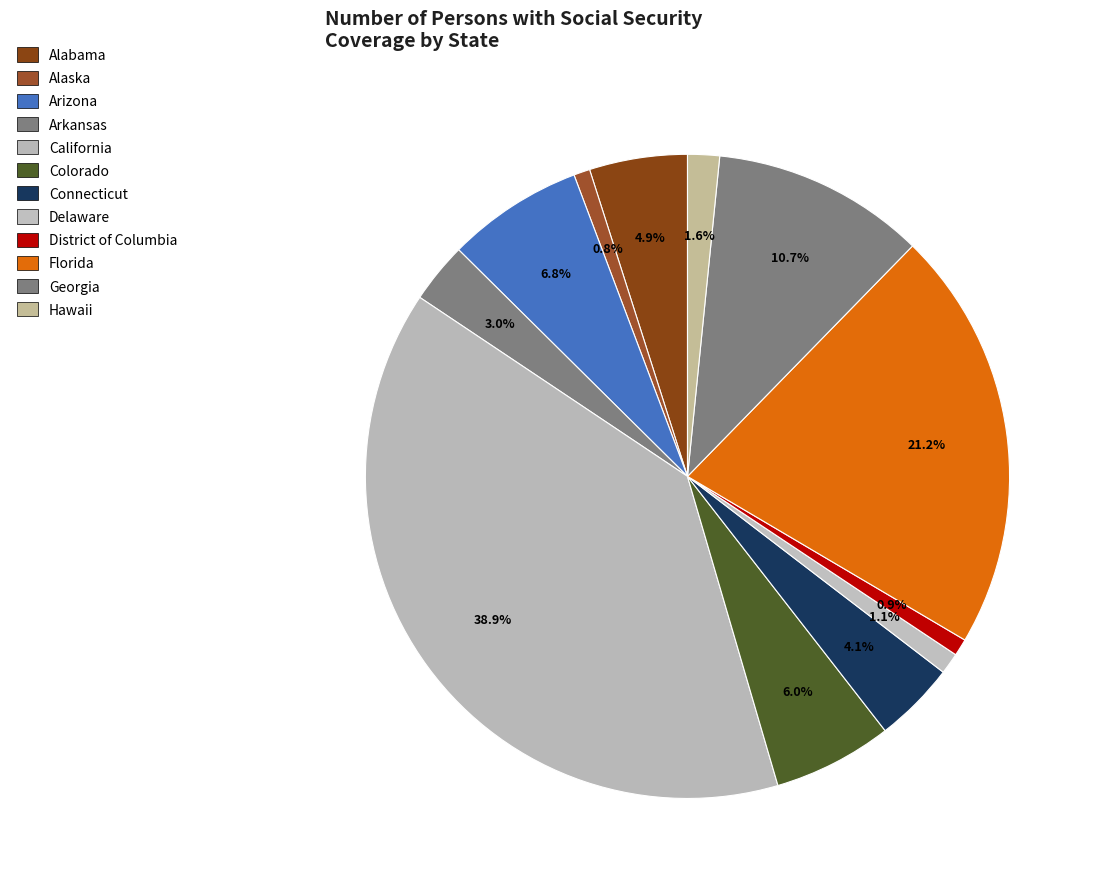

What is the largest slice in the pie chart?

California